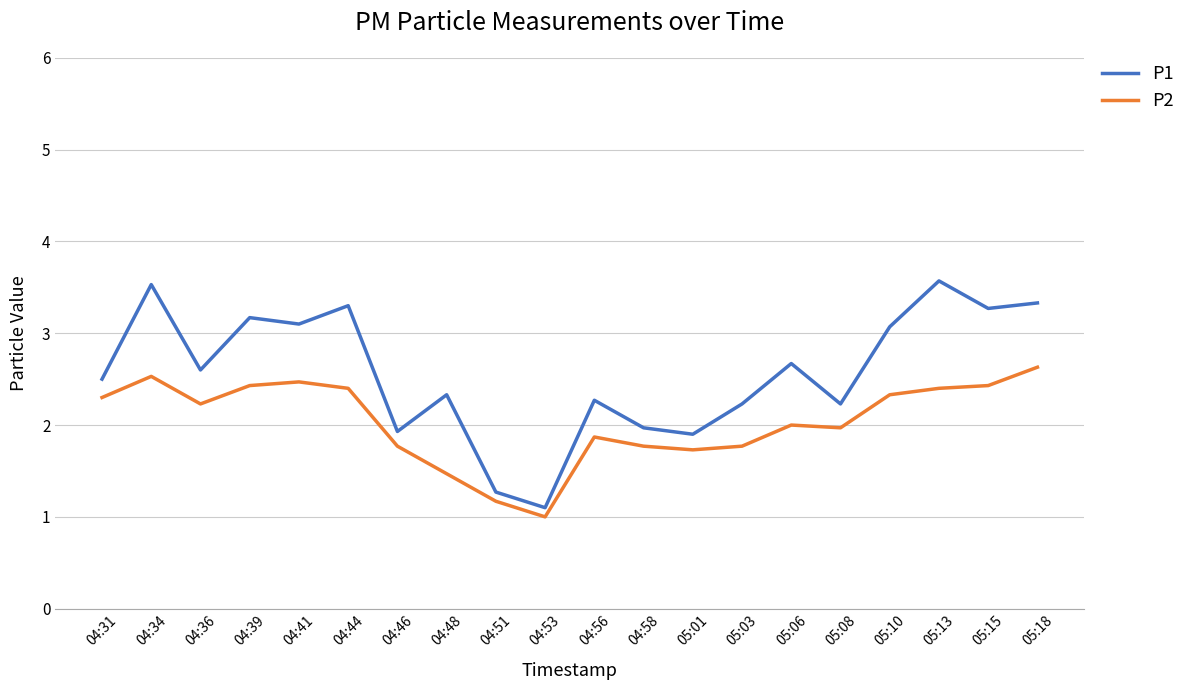

At which label does P1 reach its minimum?

04:53